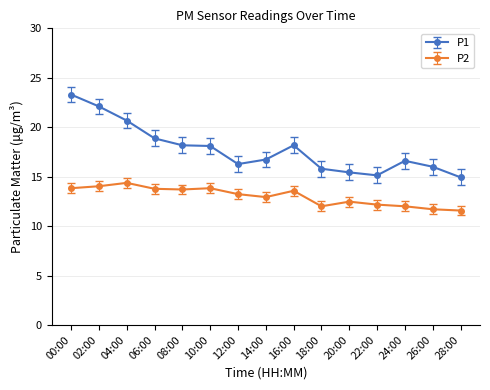

Is it true that P1 equals 21.5 at 28:00?

False